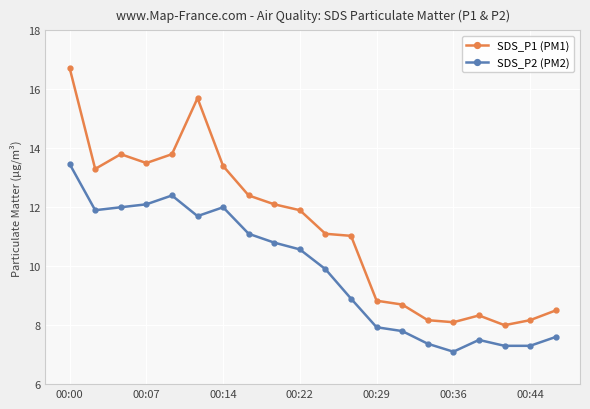

Rank the series by their maximum value, from highest to lowest.

SDS_P1 (PM1), SDS_P2 (PM2)